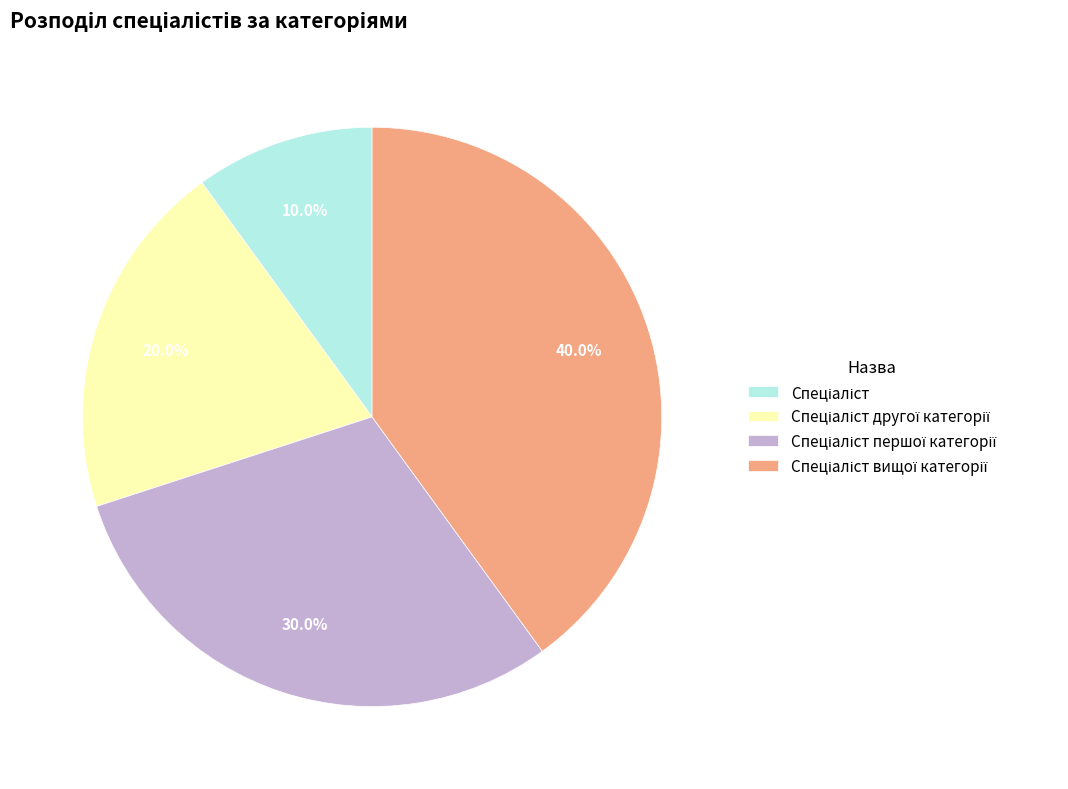

Is there any slice that represents more than half of the pie?

No